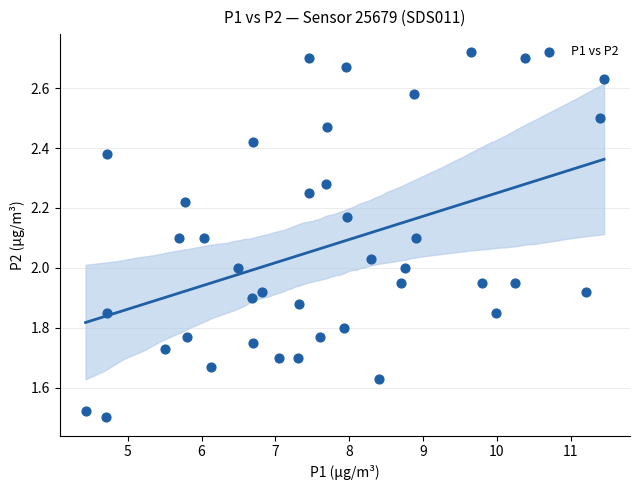

What is the range of Y values (max minus min)?

1.2